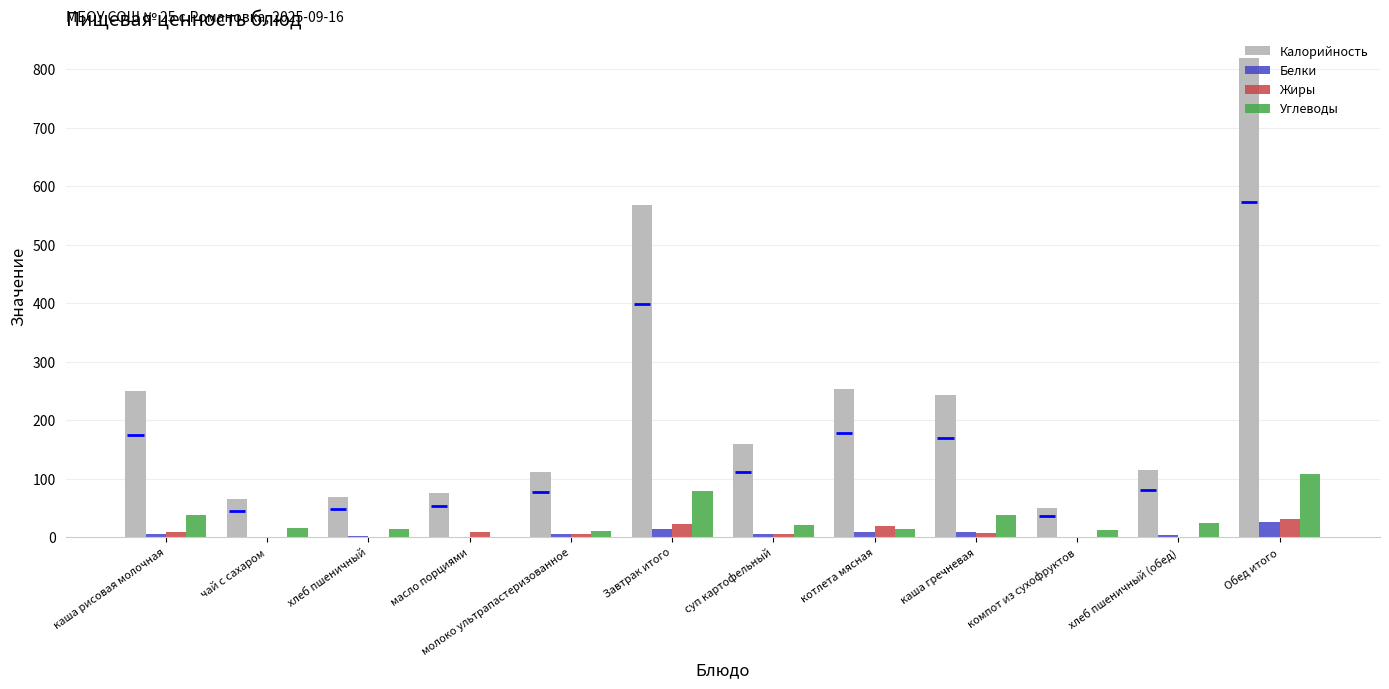

What is the maximum value shown in the chart?

820.0